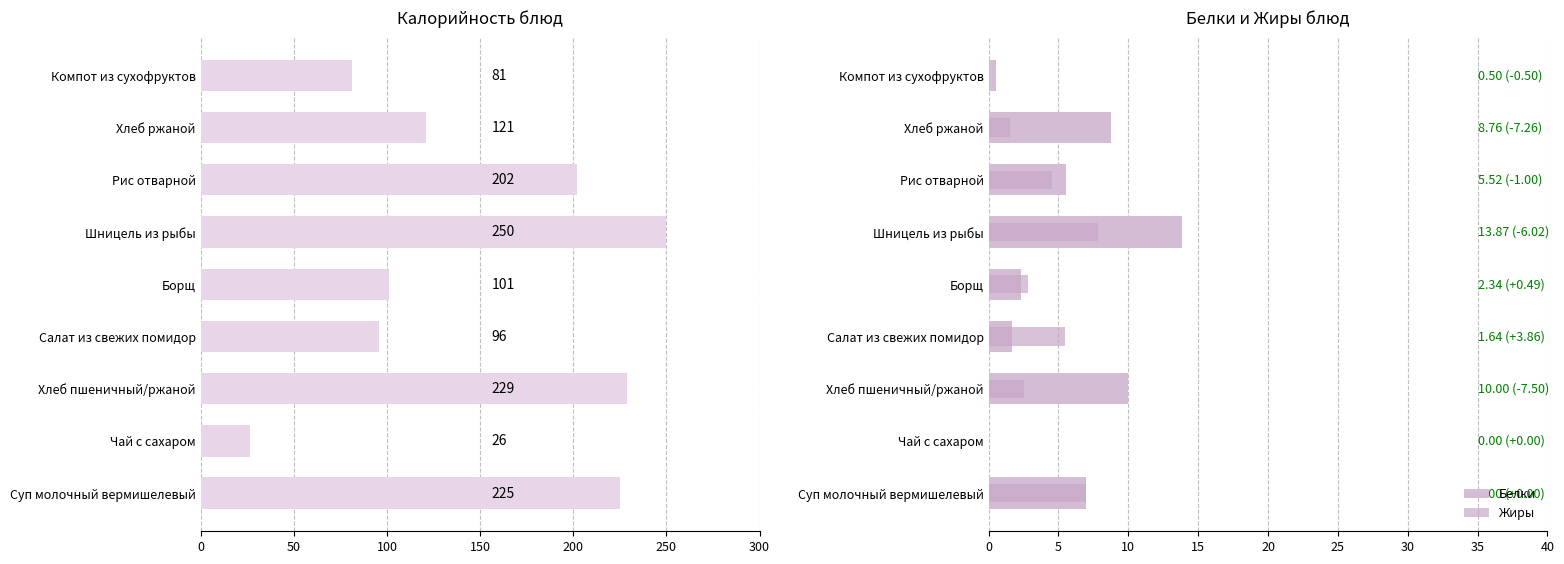

Is it true that Белки equals 7.0 at Суп молочный вермишелевый?

True